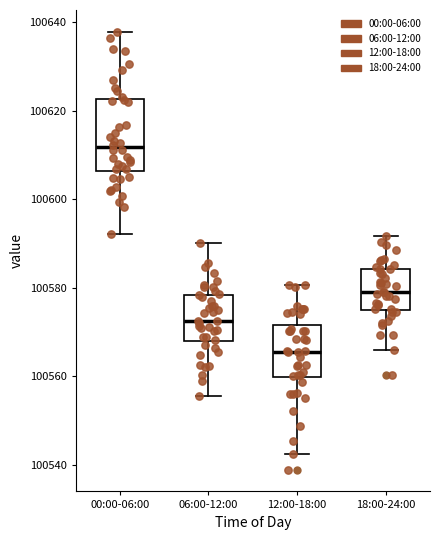

Which box is the tallest, from its lower edge to its upper edge?

00:00-06:00